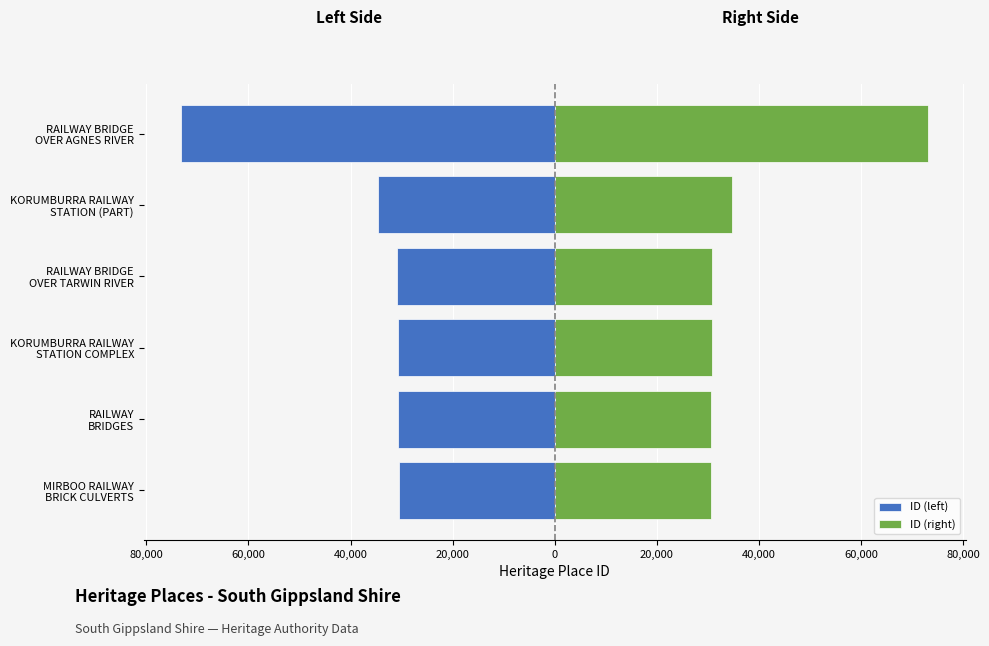

What is the value of the ID (left) bar at the 6th from the left?

-73207